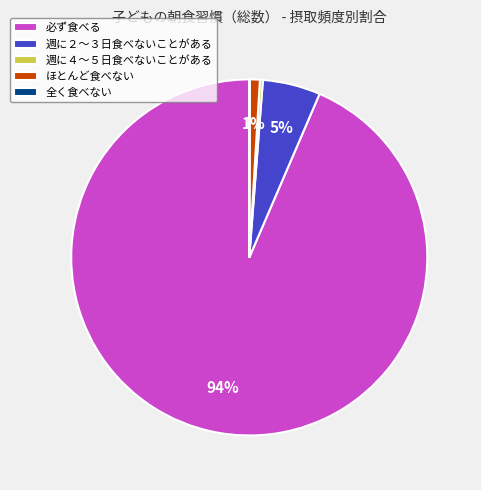

The 週に２～３日食べないことがある slice represents 1% of the pie. True or false?

False